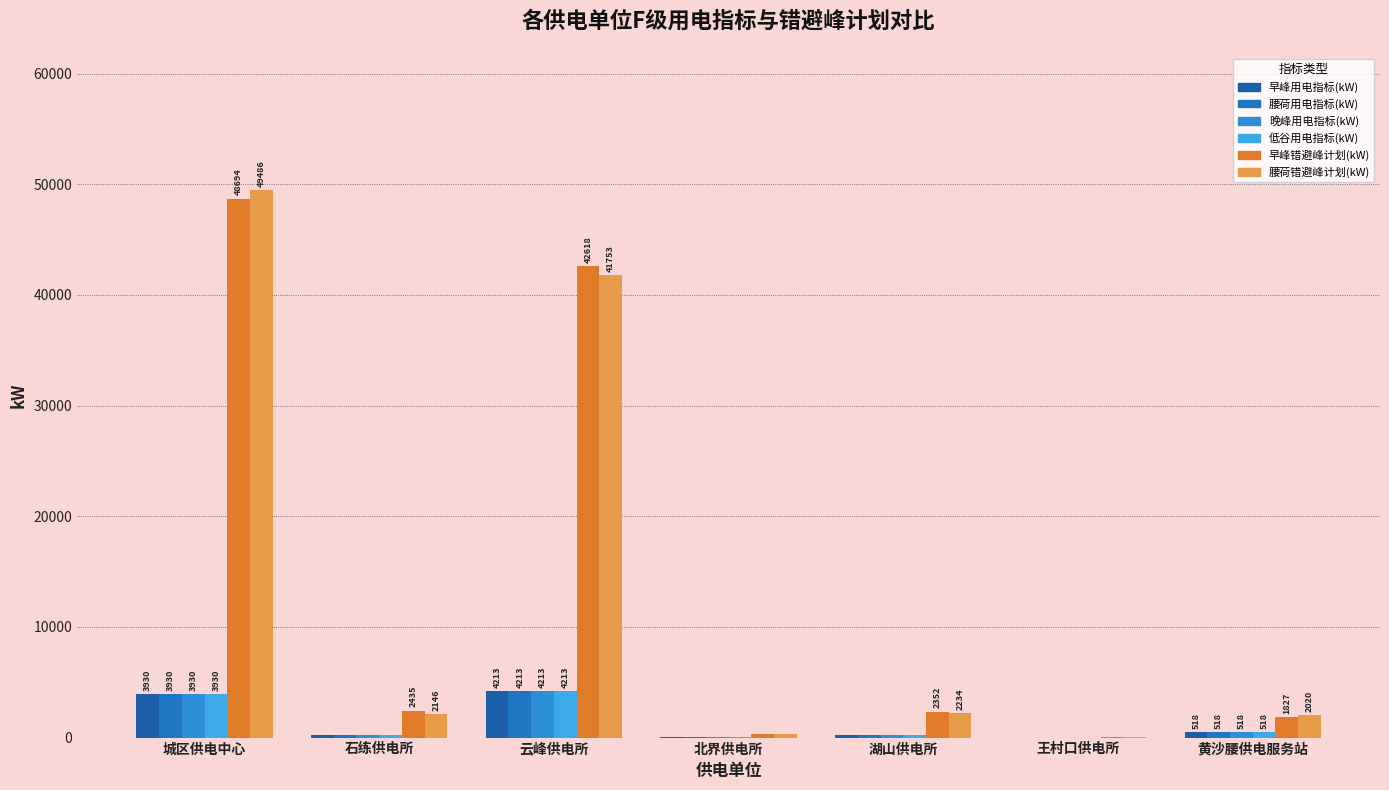

The value of 腰荷用电指标(kW) at 城区供电中心 is 2493.7. True or false?

False